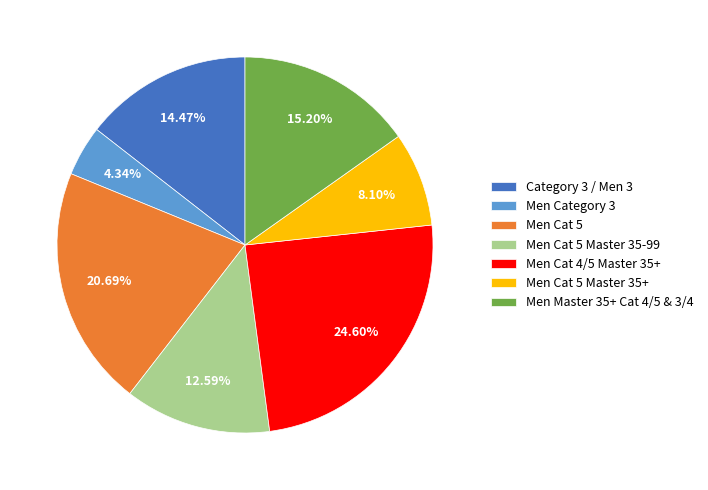

Rank the categories by value from lowest to highest.

Men Category 3, Men Cat 5 Master 35+, Men Cat 5 Master 35-99, Category 3 / Men 3, Men Master 35+ Cat 4/5 & 3/4, Men Cat 5, Men Cat 4/5 Master 35+